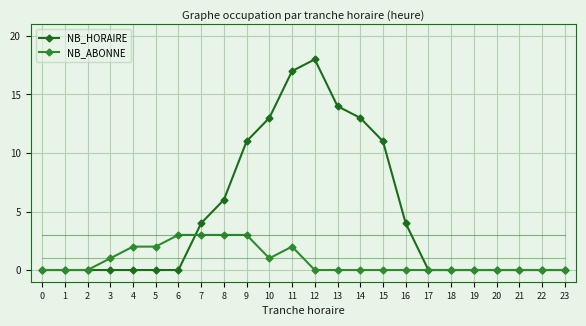

How many data points does each series have?

24